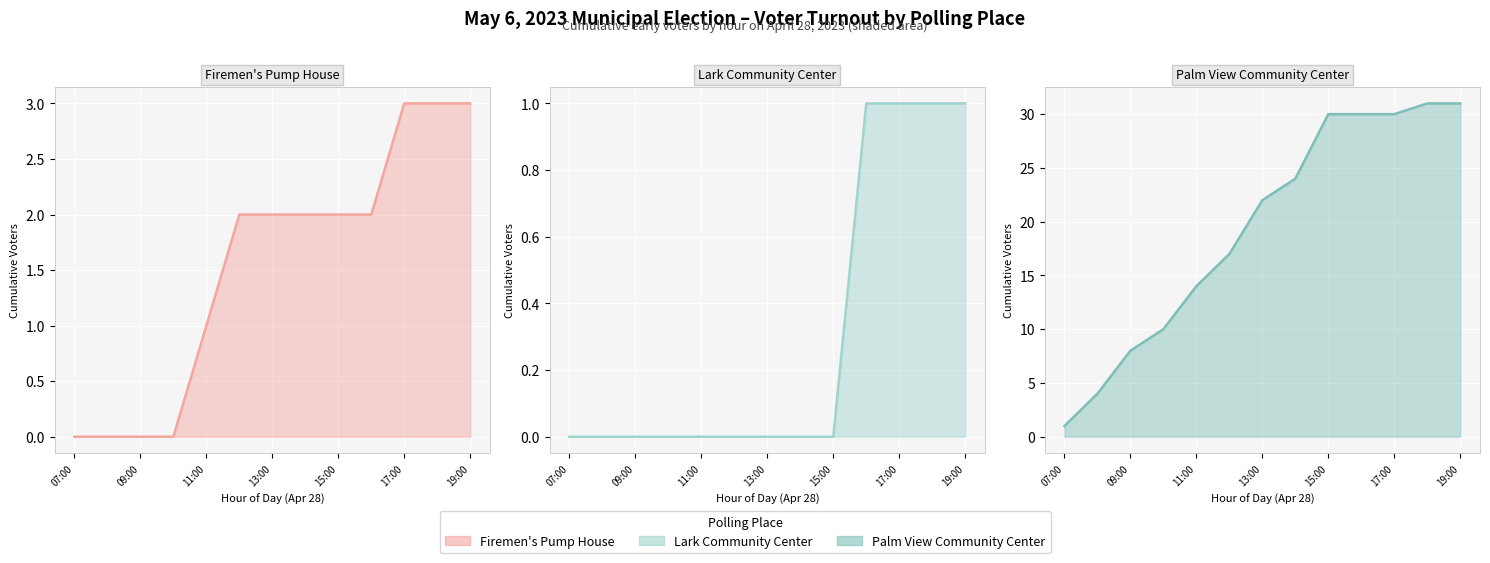

Which series has the widest spread of values?

Palm View Community Center (line)